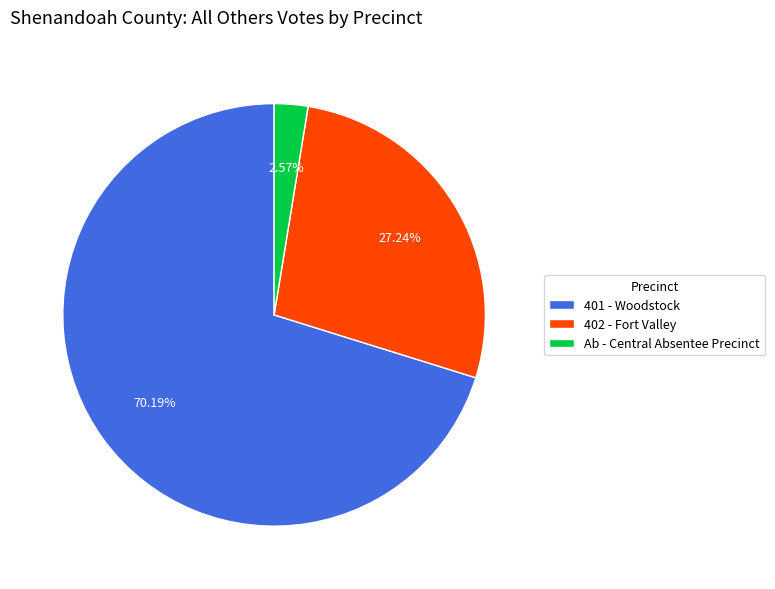

True or false: 401 - Woodstock accounts for 77% of the total.

False